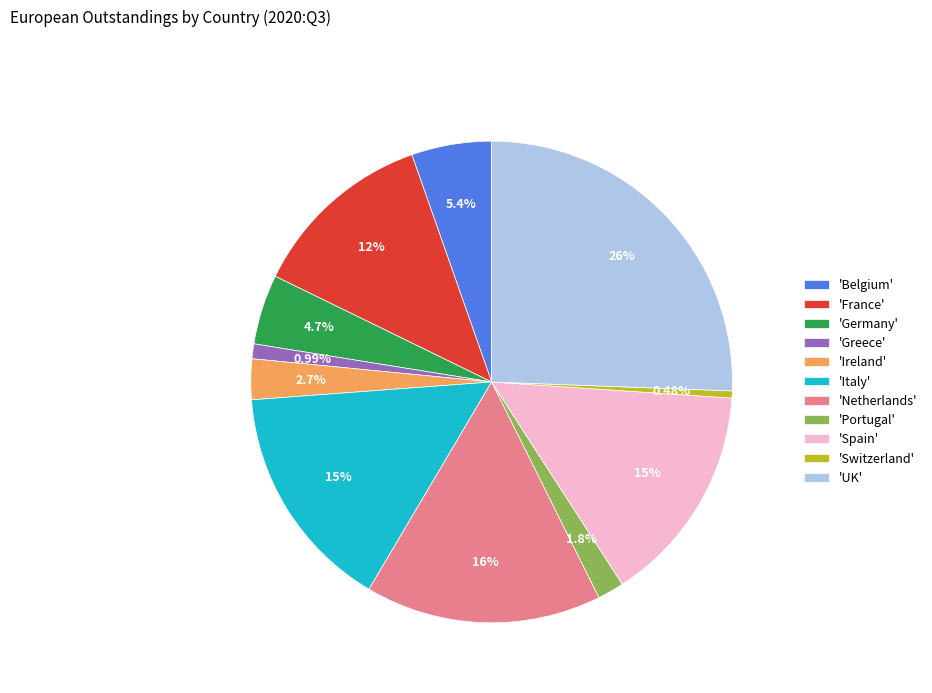

Combined, do 'Switzerland' and 'Italy' account for over 50%?

No